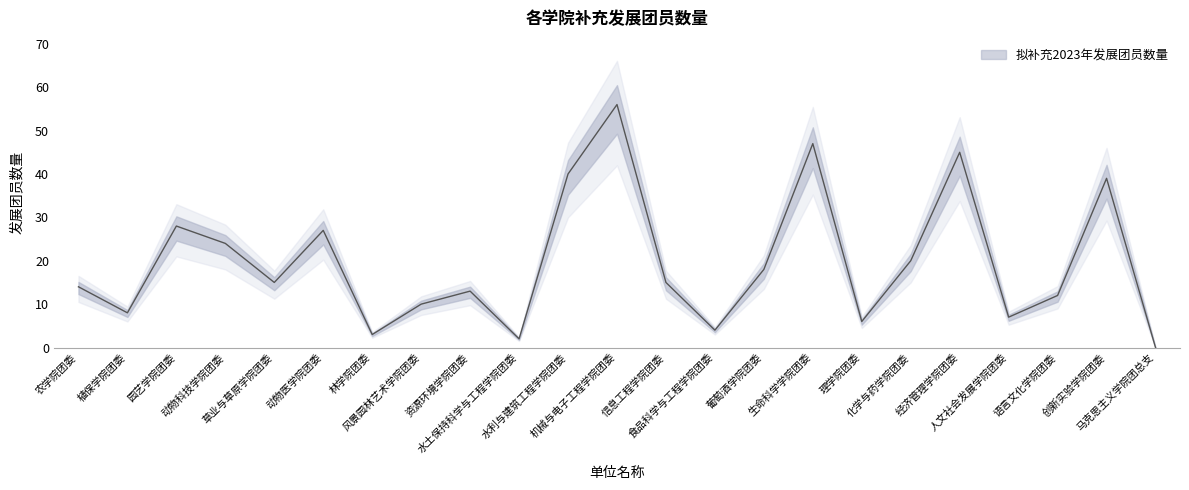

Reading left to right, what are all the values shown in this chart?

14	8	28	24	15	27	3	10	13	2	40	56	15	4	18	47	6	20	45	7	12	39	0